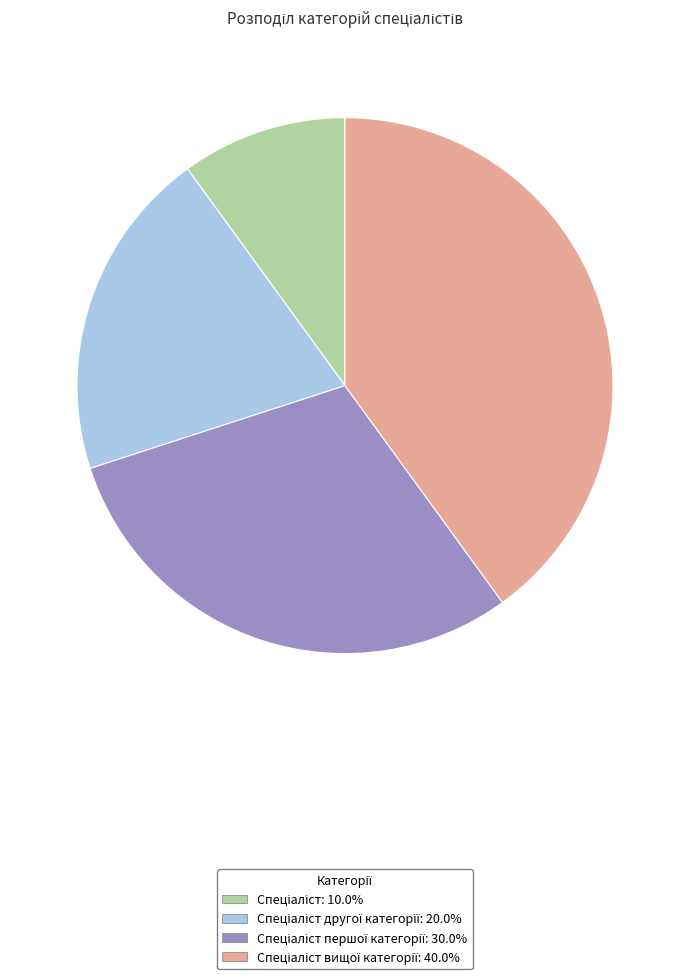

Is there any slice that represents more than half of the pie?

No